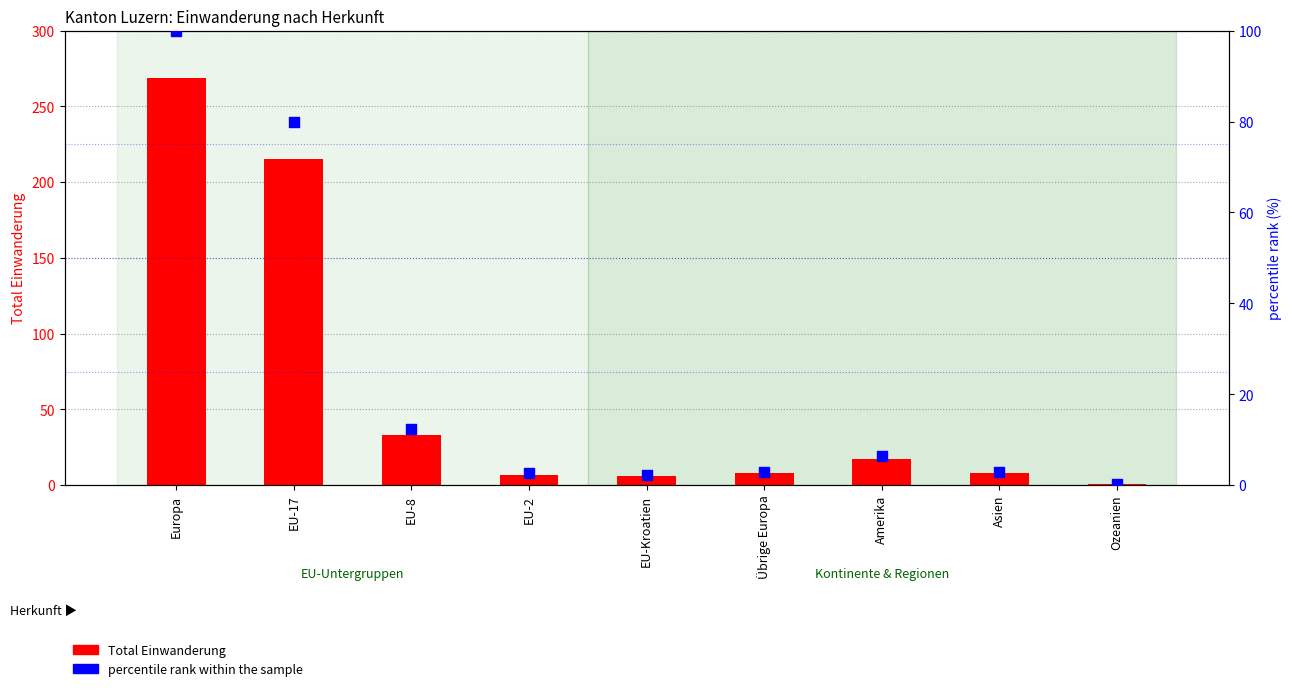

Which series contains the highest Y value?

Total Einwanderung